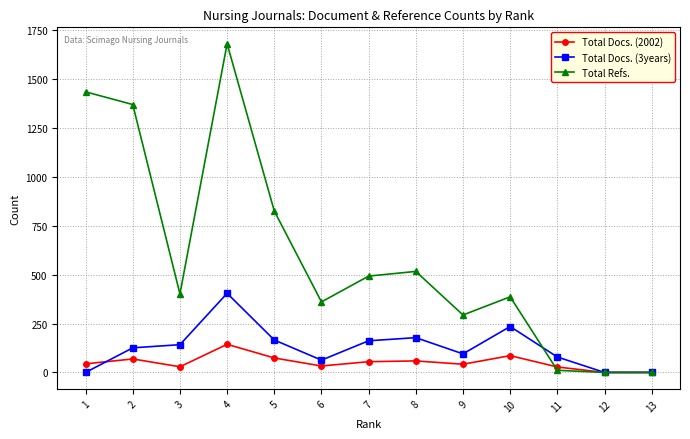

Where is the first local minimum for Total Docs. (3years)?

6